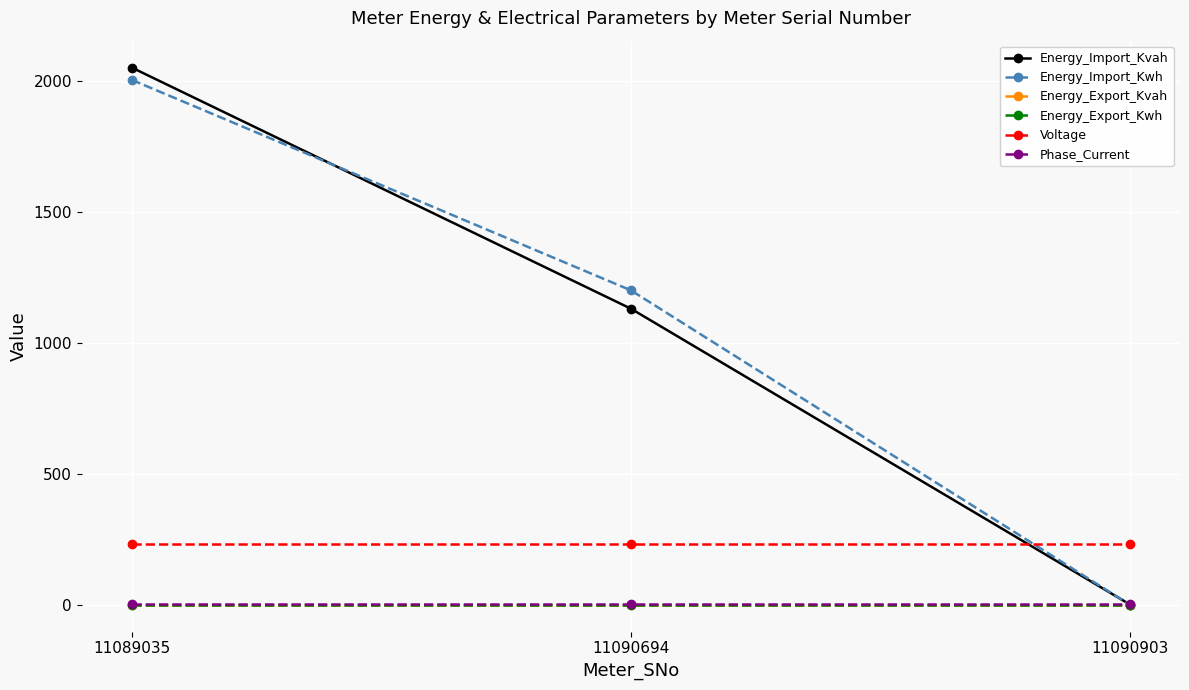

Count the Energy_Import_Kvah values in the range 1 to 2050.

3